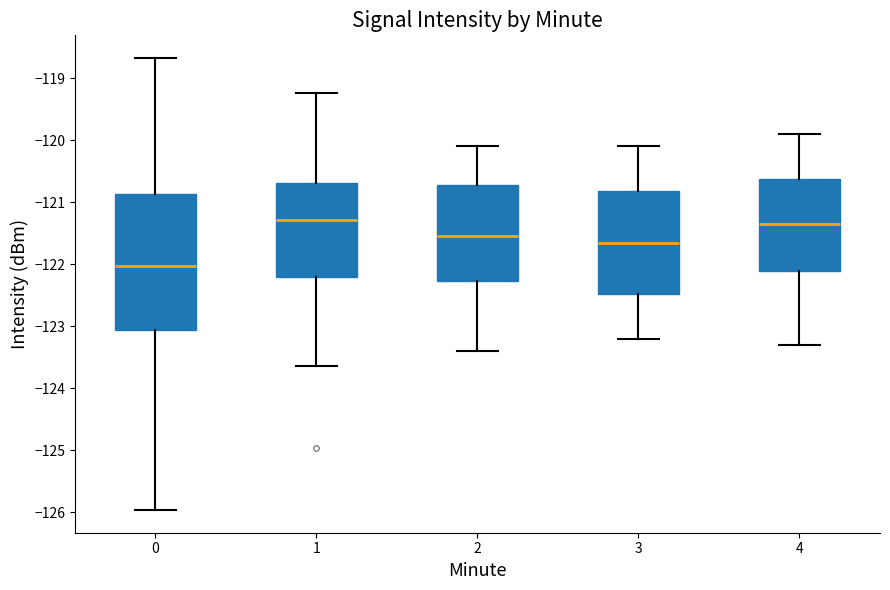

Where is the lower edge of the box at x = 2 on the y-axis? The values are not printed on the chart, so give them approximately, as read against the axis.

-122.3